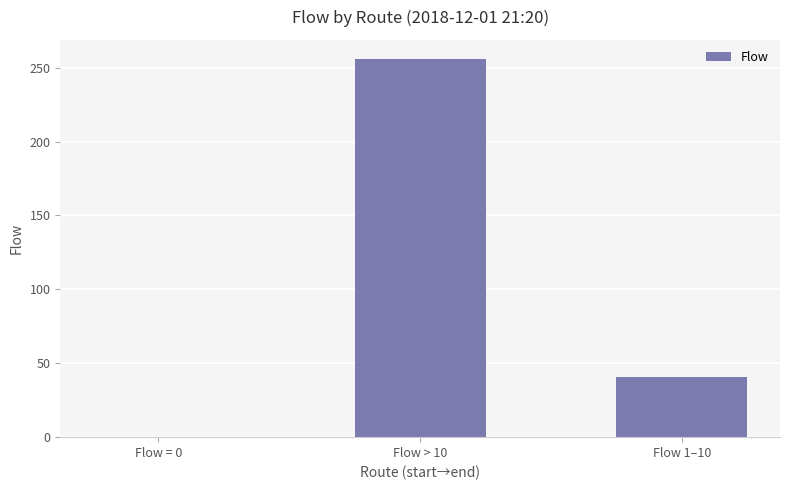

Is it true that the value at Flow 1–10 is 41?

True